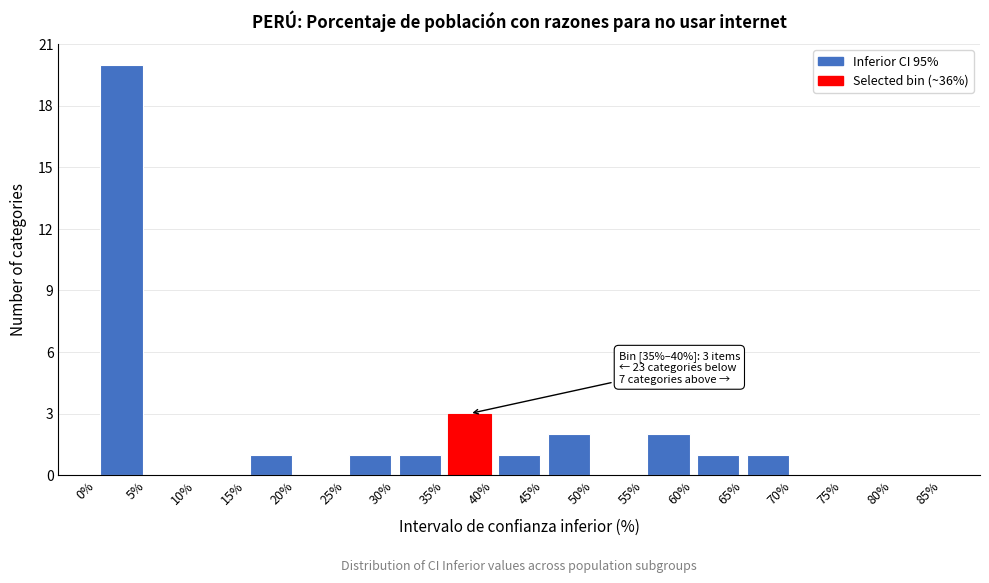

Over which range of the x-axis is the bar tallest?

0% to 5%